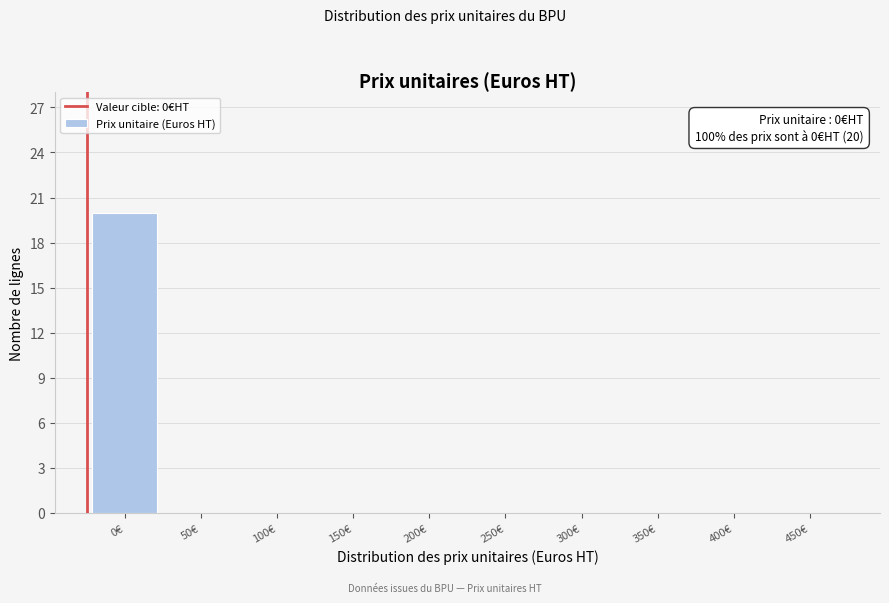

Reading right to left, extract all data points from this chart.

450€=0	400€=0	350€=0	300€=0	250€=0	200€=0	150€=0	100€=0	50€=0	0€=20